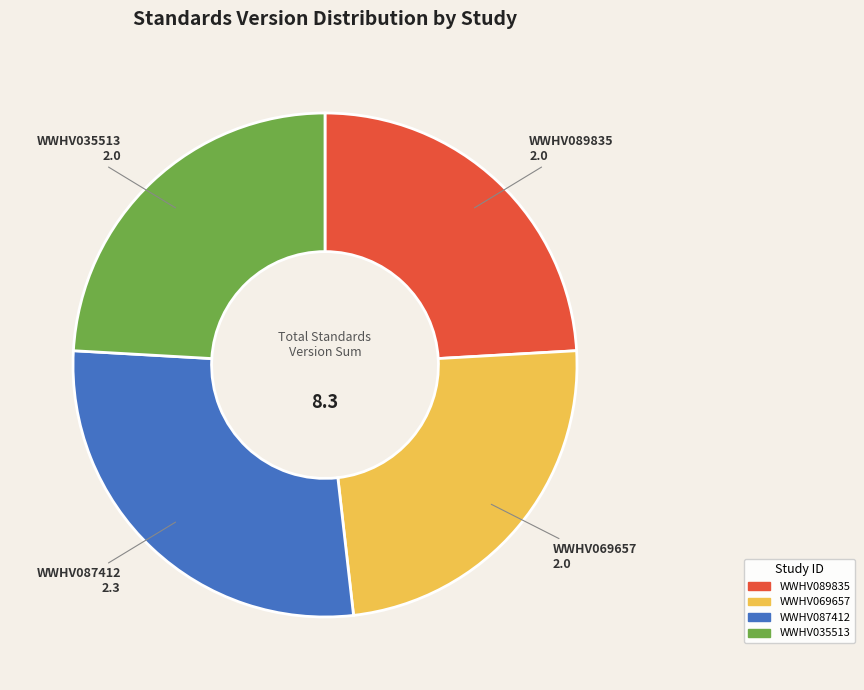

Between WWHV087412 and WWHV035513, which is larger?

WWHV087412